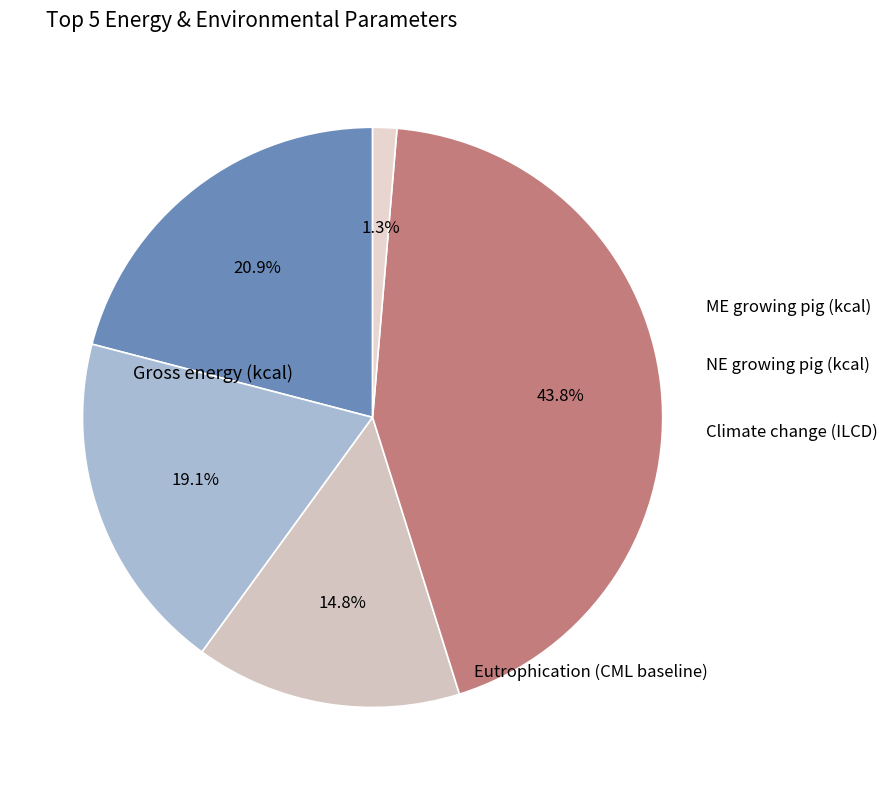

Is there any slice that represents more than half of the pie?

No